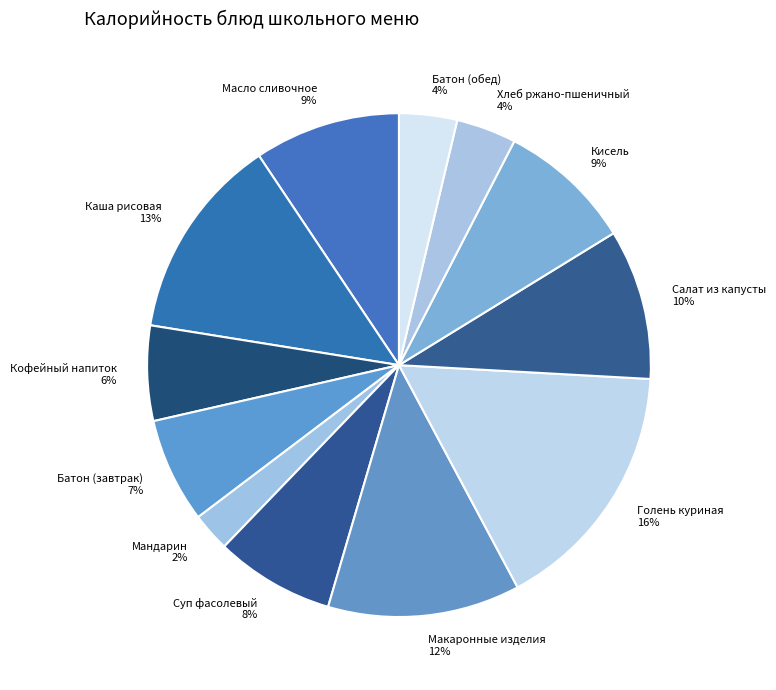

Does Батон (обед) account for over 50% of the chart?

No